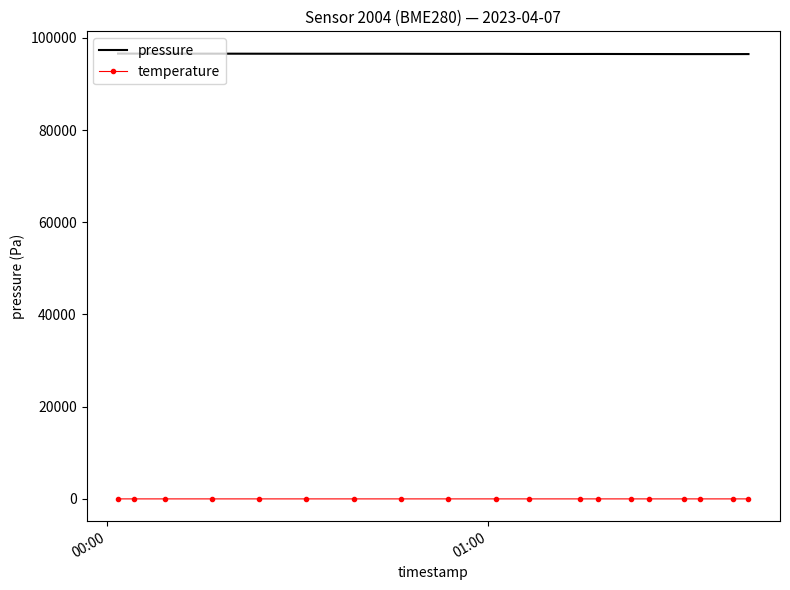

What is the maximum value shown in the chart?

96579.3